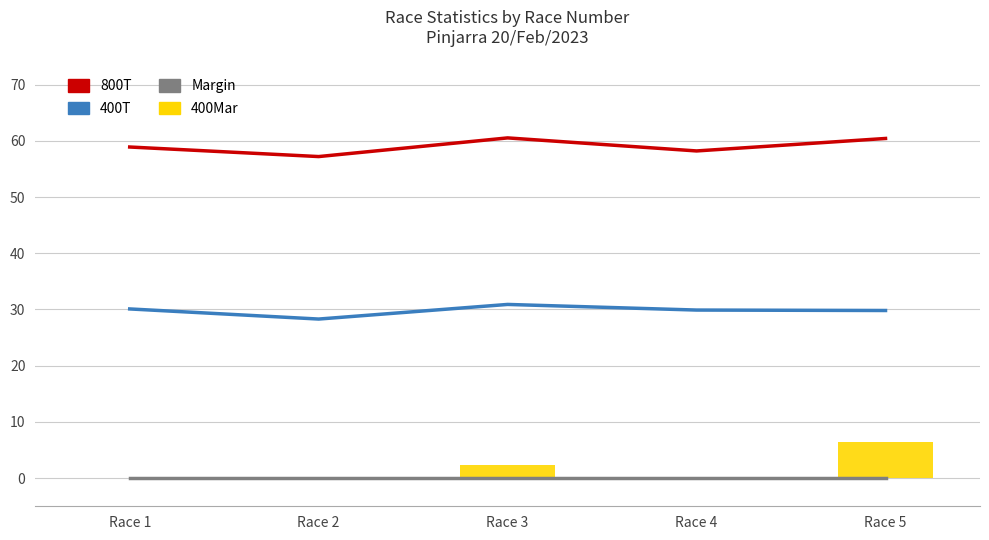

How many data points in 800T are above 58?

4